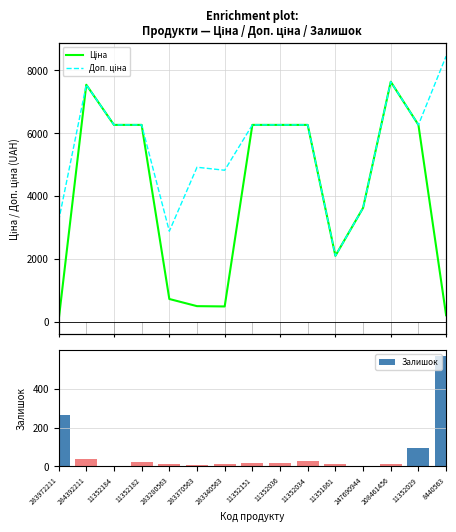

What is the sum of all Залишок values?

1108